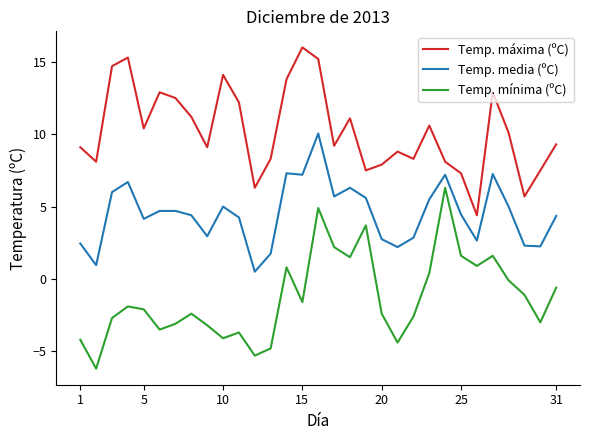

True or false: Temp. máxima (ºC) and Temp. media (ºC) intersect in this chart.

False